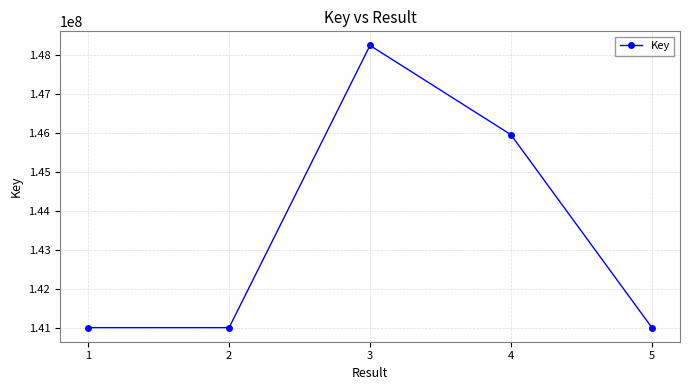

Is this an area chart (filled region under the line)?

No